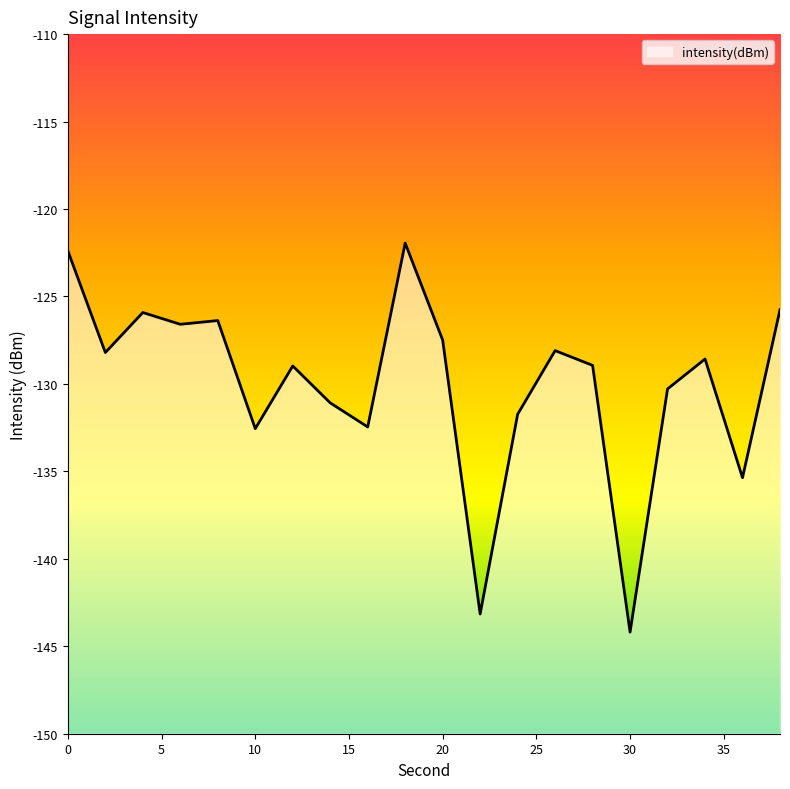

Reading left to right, transcribe all the data shown in this chart.

0=-122.4	2=-128.2	4=-125.9	6=-126.6	8=-126.4	10=-132.6	12=-129.0	14=-131.1	16=-132.5	18=-121.9	20=-127.5	22=-143.2	24=-131.7	26=-128.1	28=-128.9	30=-144.2	32=-130.3	34=-128.6	36=-135.4	38=-125.8